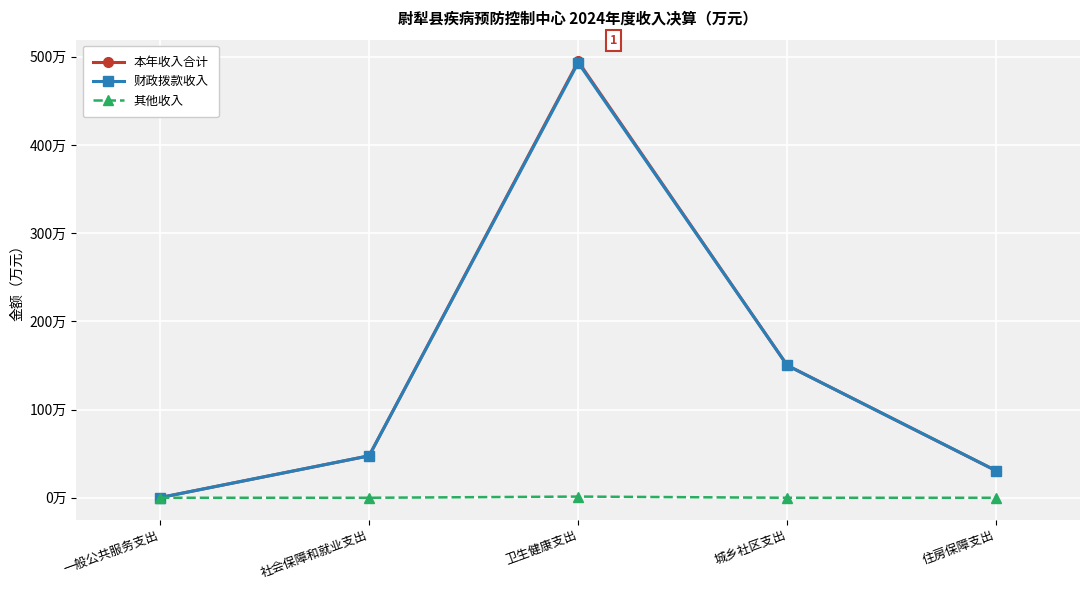

Reading left to right, what are all the values shown in this chart?

本年收入合计: 0.2	47.6	494.6	150.0	30.5
财政拨款收入: 0.2	47.6	493.2	150.0	30.5
其他收入: 0.0	0.0	1.4	0.0	0.0